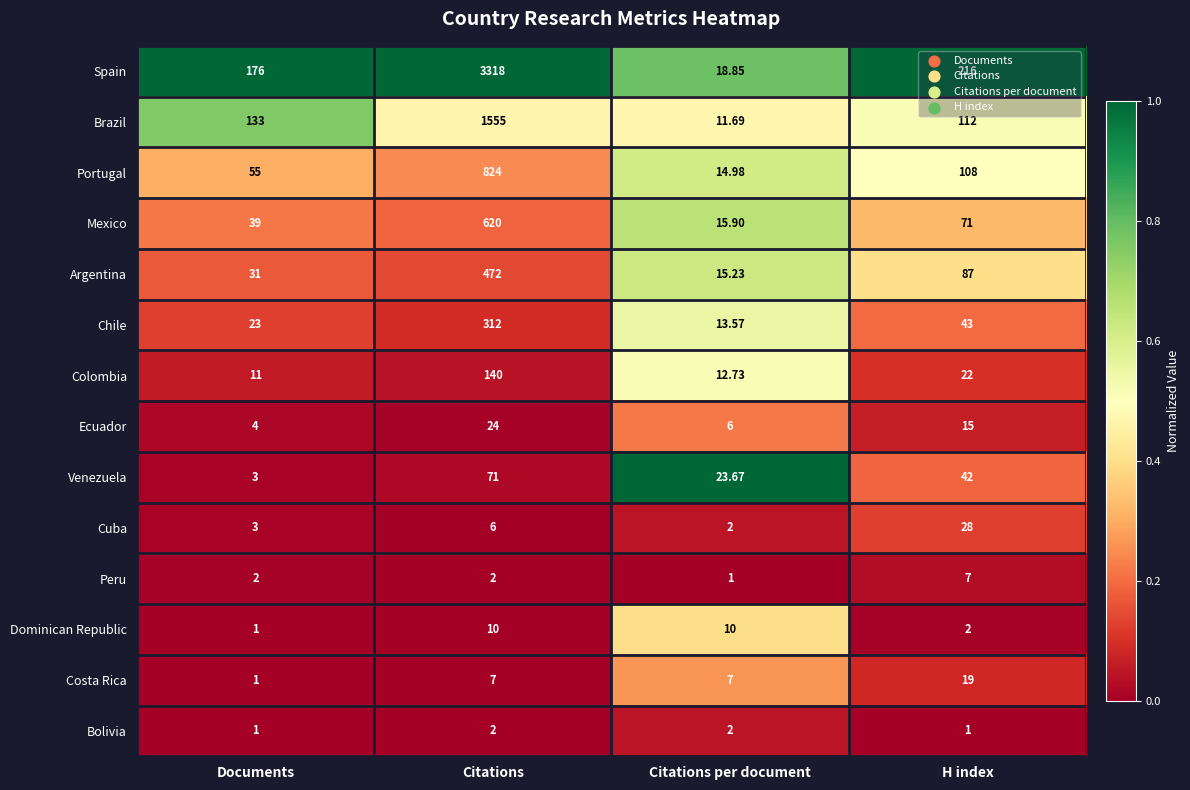

Which series has the widest spread of values?

Spain